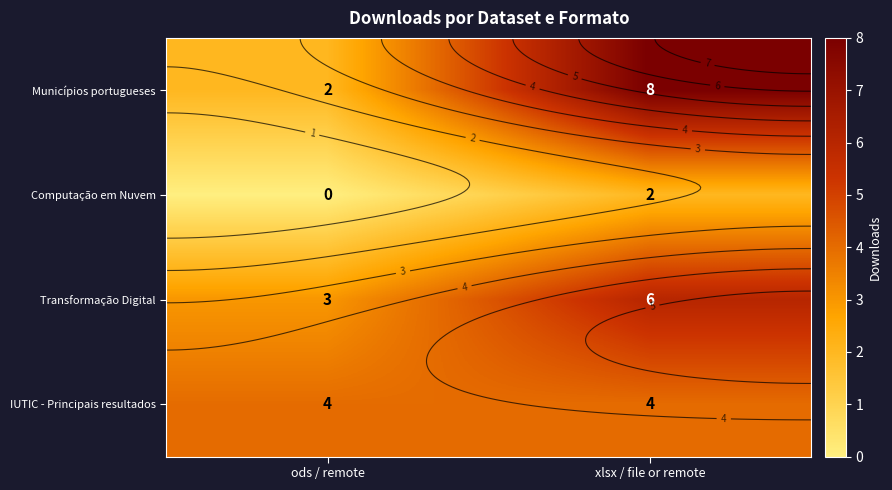

Is it true that Transformação Digital equals 6 at xlsx / file or remote?

True